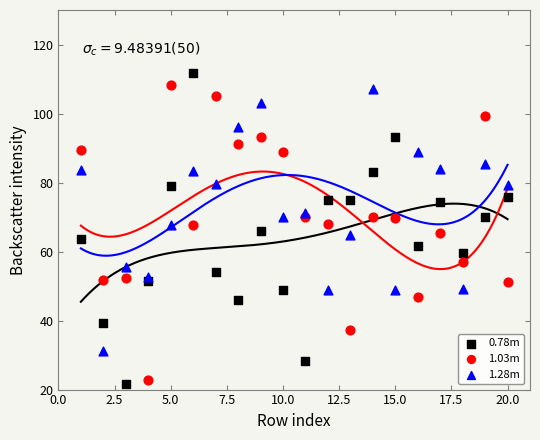

What is the X range (max minus min) for the scatter plot?

19.0